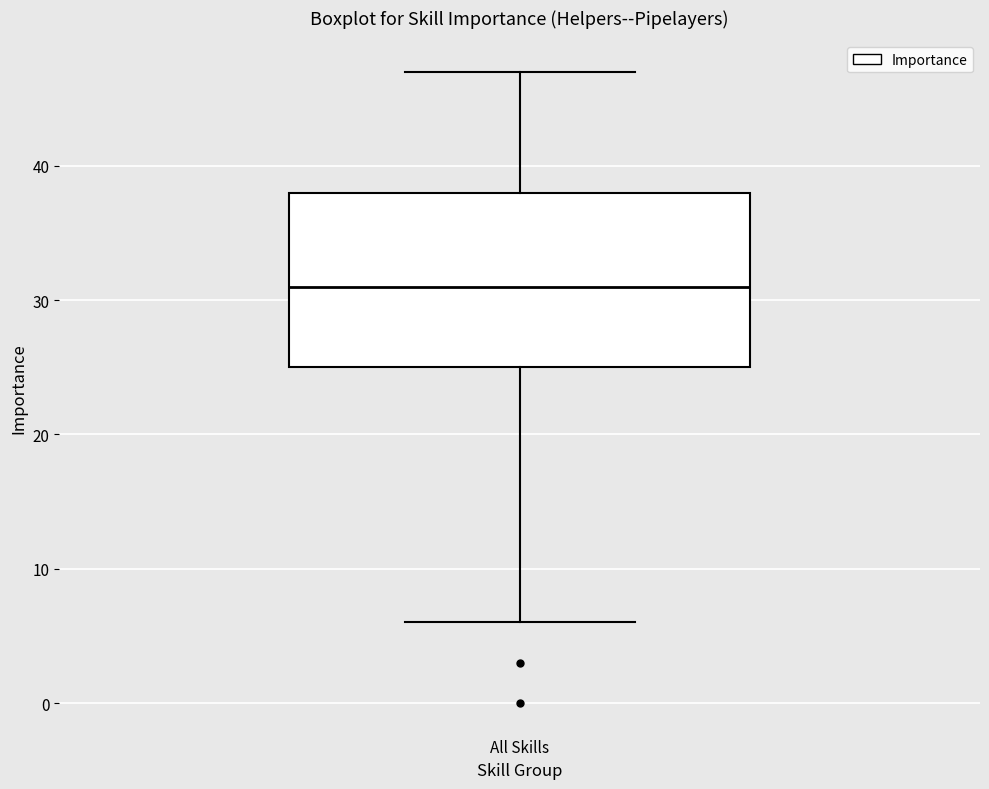

Read this box plot against the y-axis: the position of the median line, the range covered by the box, and the ends of both whiskers. The values are not printed on the chart, so give them approximately, as read against the axis.

median 31, box 25 to 38, whiskers 6 to 47